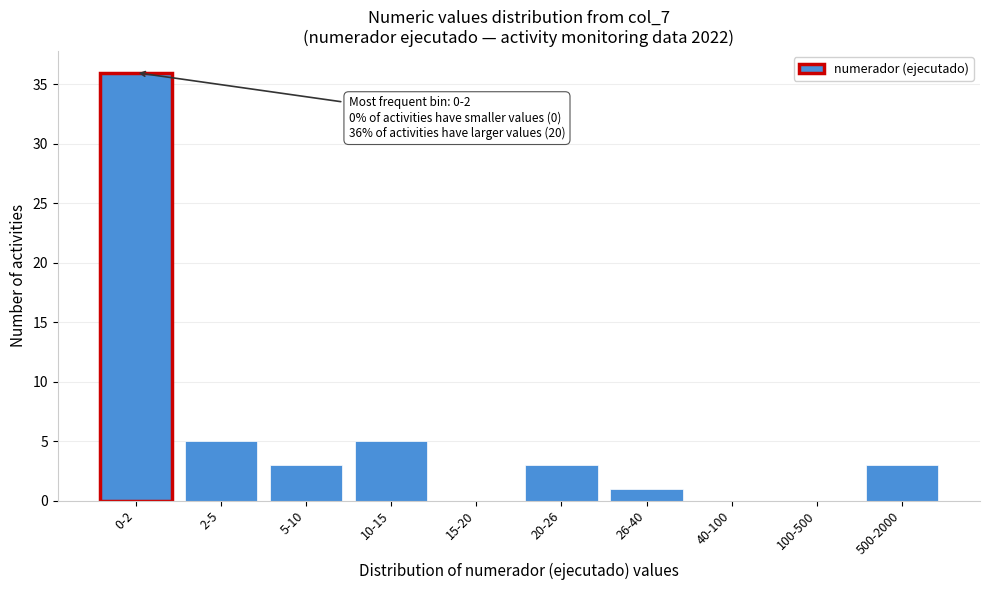

What is the sum of the values at 26-40 and 10-15?

6